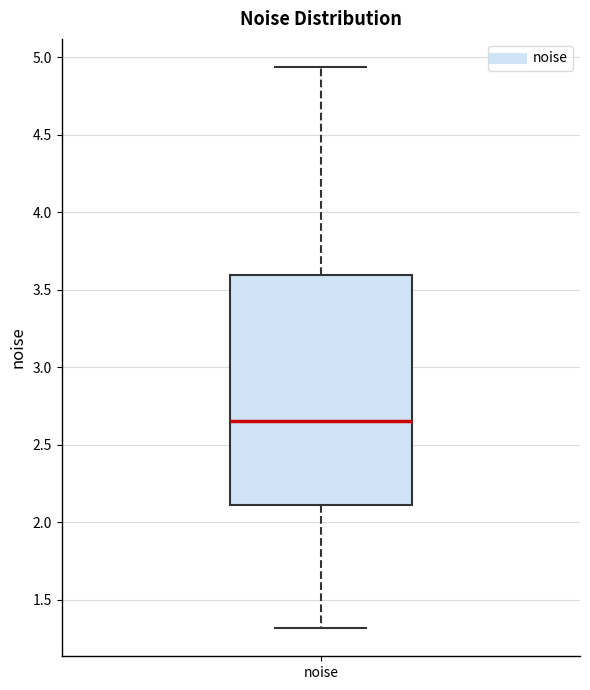

Where does the median line of the box for noise sit on the y-axis? The values are not printed on the chart, so give them approximately, as read against the axis.

2.65